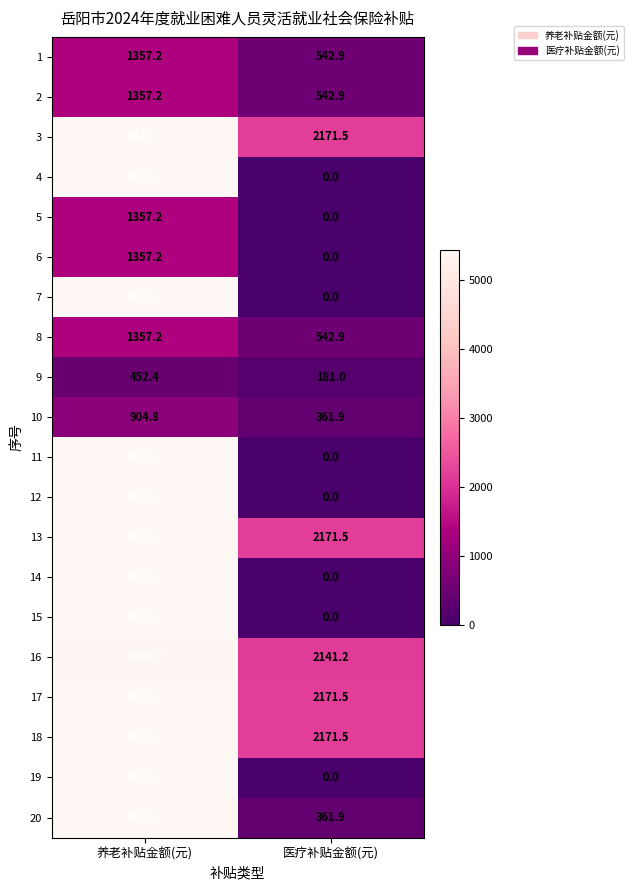

What is the minimum value for 17?

2171.5